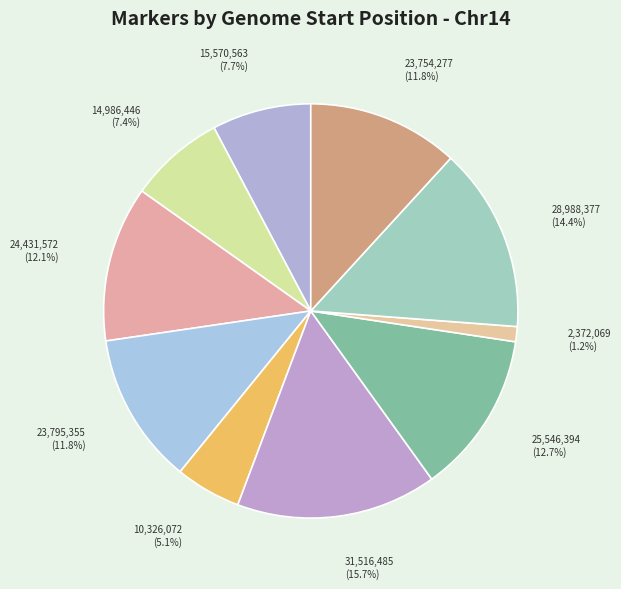

Is there any slice that represents more than half of the pie?

No